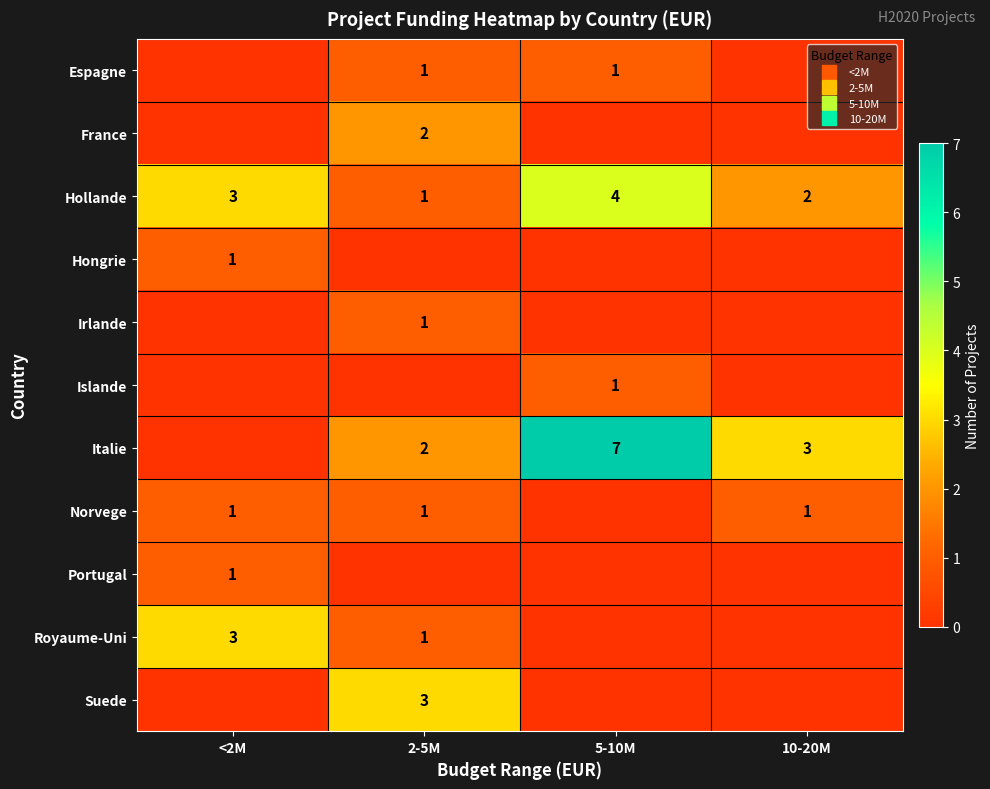

At which category does the chart reach its peak across all series?

5-10M